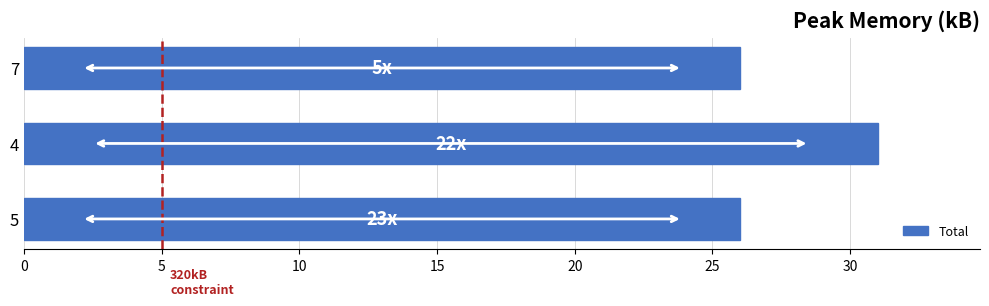

What is the average value?

28